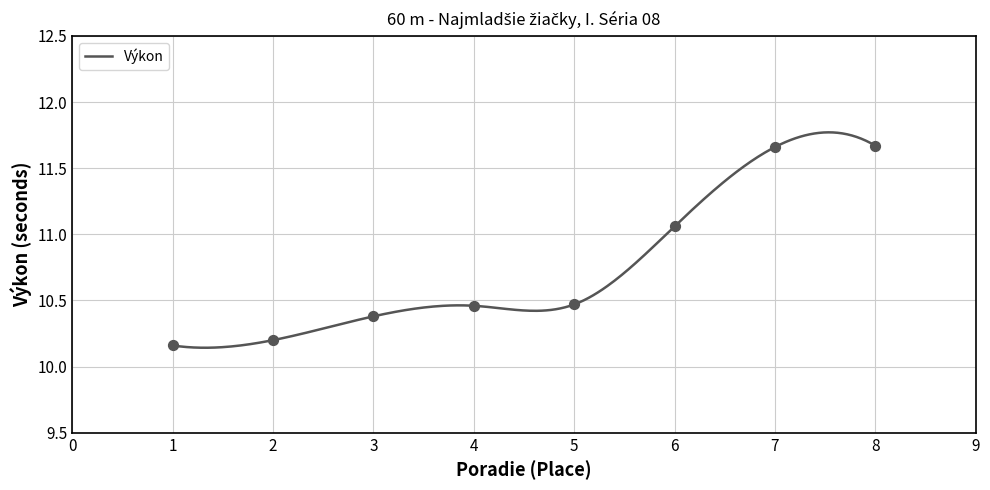

What is the change in value from 1 to 7?

+1.5